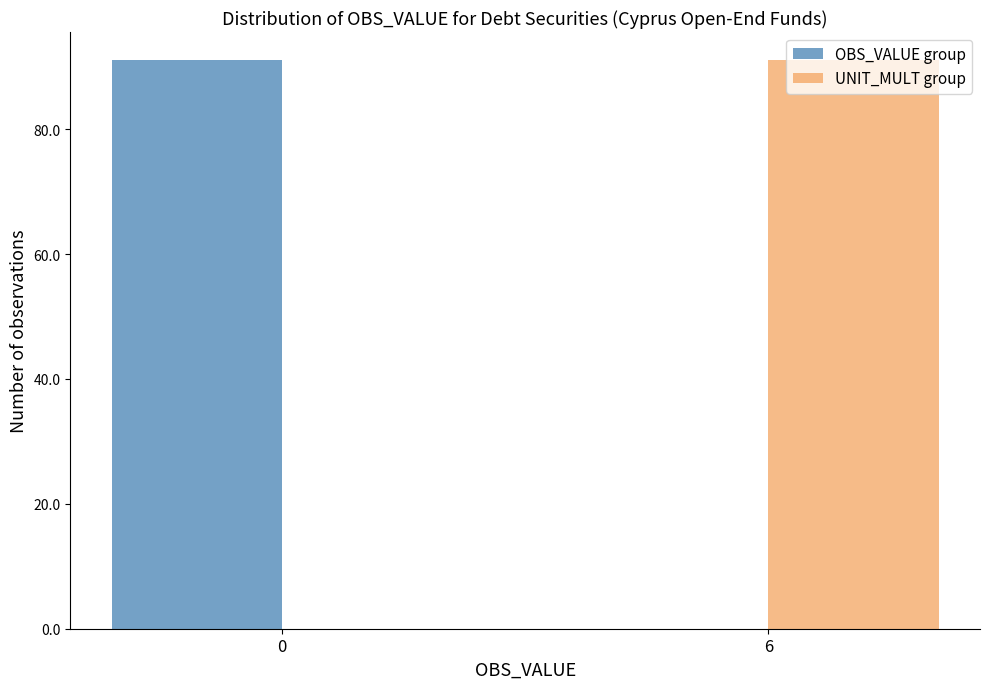

Reading left to right, what are all the values shown in this chart?

OBS_VALUE group: 0=91	6=0
UNIT_MULT group: 0=0	6=91